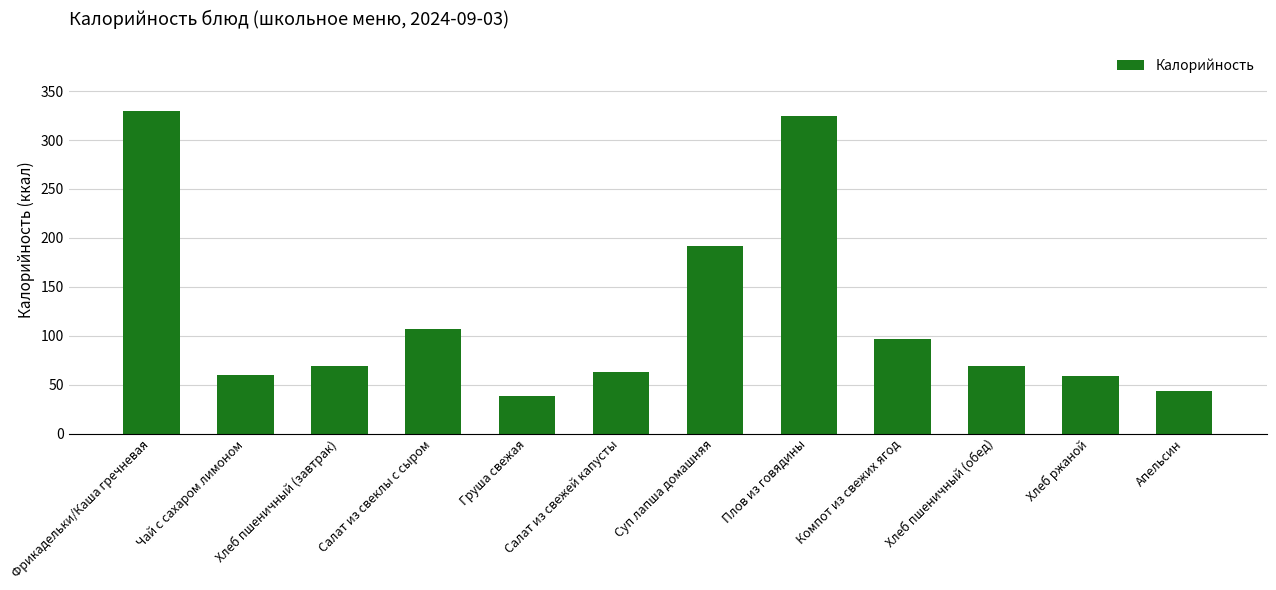

What is the greatest value displayed?

330.0